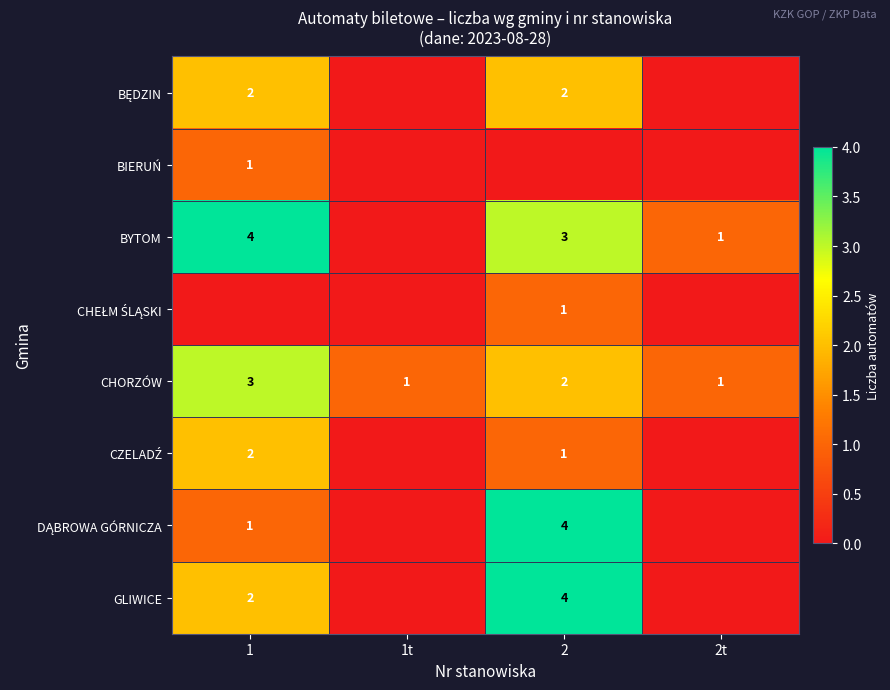

True or false: GLIWICE has a value of 6 at 2.

False